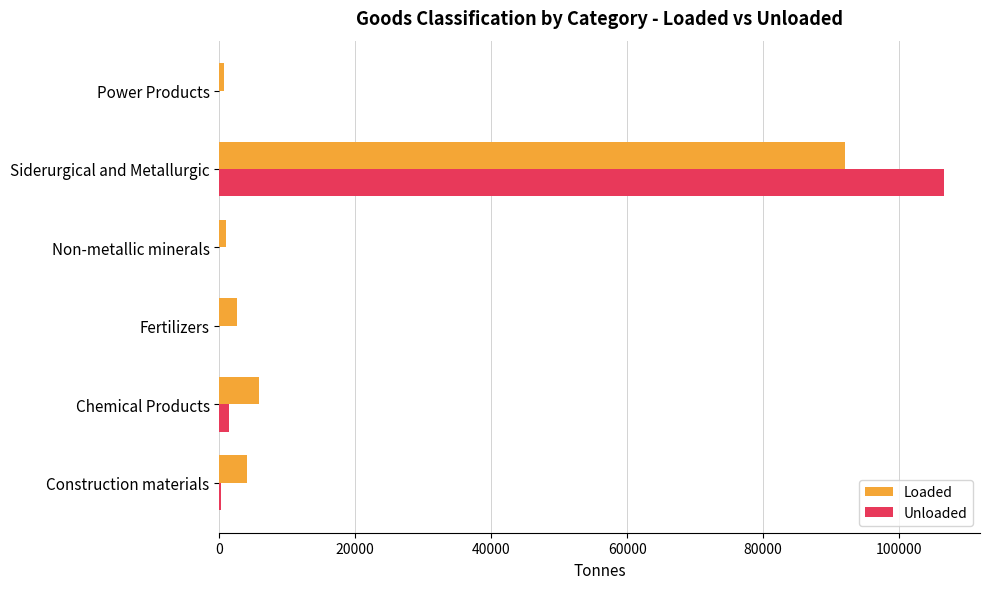

Is it true that Loaded equals 2327 at Chemical Products?

False